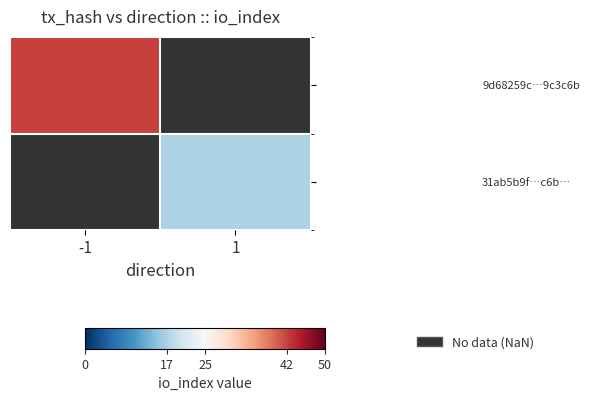

At -1, list the series in order from smallest to largest.

9d68259c…9c3c6b, 31ab5b9f…c6b…